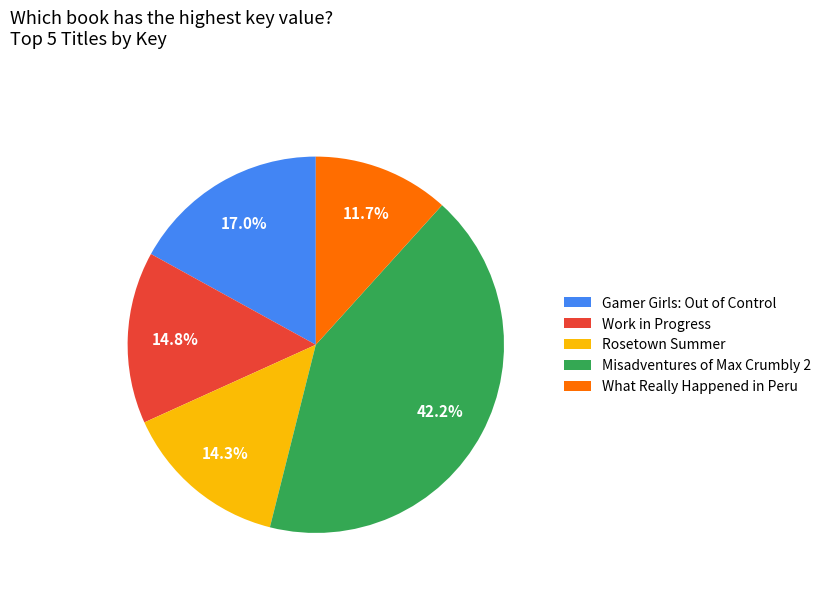

Do What Really Happened in Peru and Misadventures of Max Crumbly 2 together represent more than half of the pie?

Yes